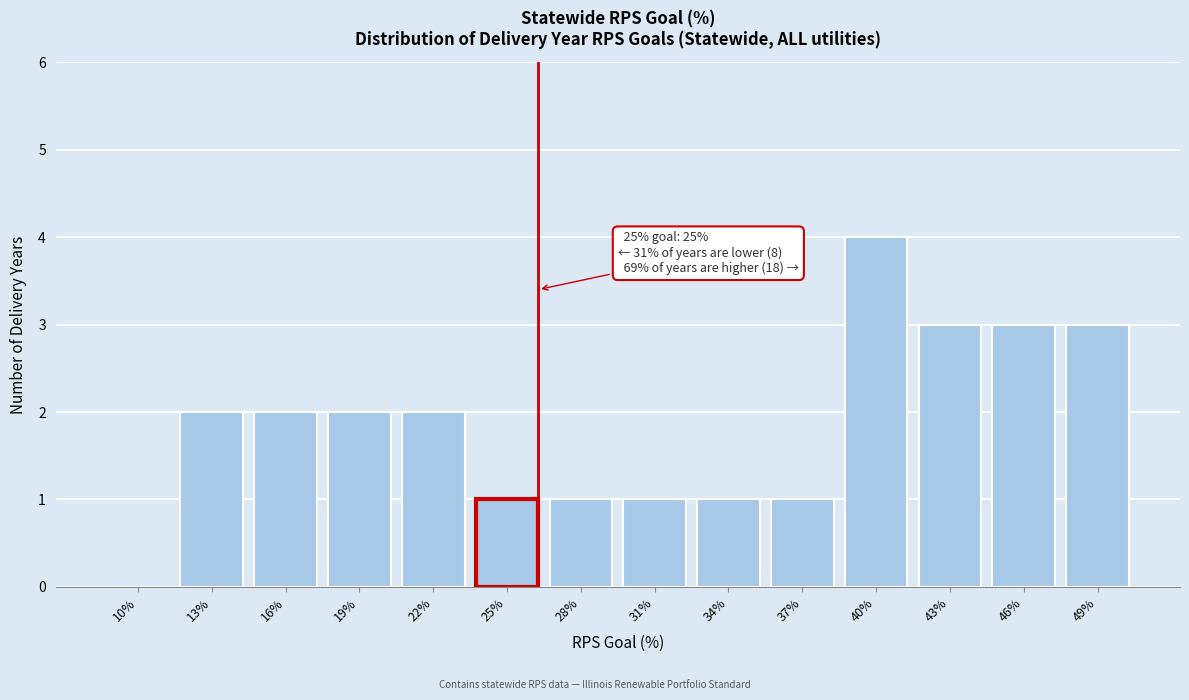

Reading right to left, extract all data points from this chart.

49%=3	46%=3	43%=3	40%=4	37%=1	34%=1	31%=1	28%=1	25%=1	22%=2	19%=2	16%=2	13%=2	10%=0